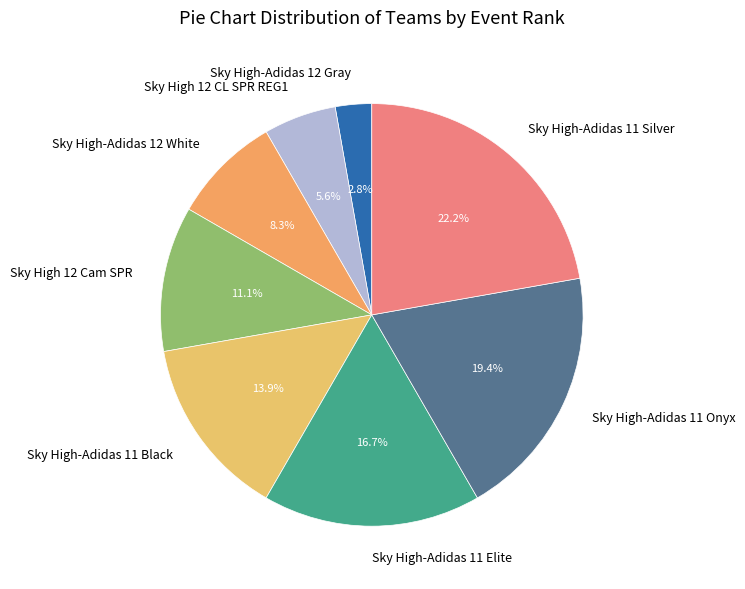

True or false: Sky High-Adidas 11 Silver accounts for 34% of the total.

False